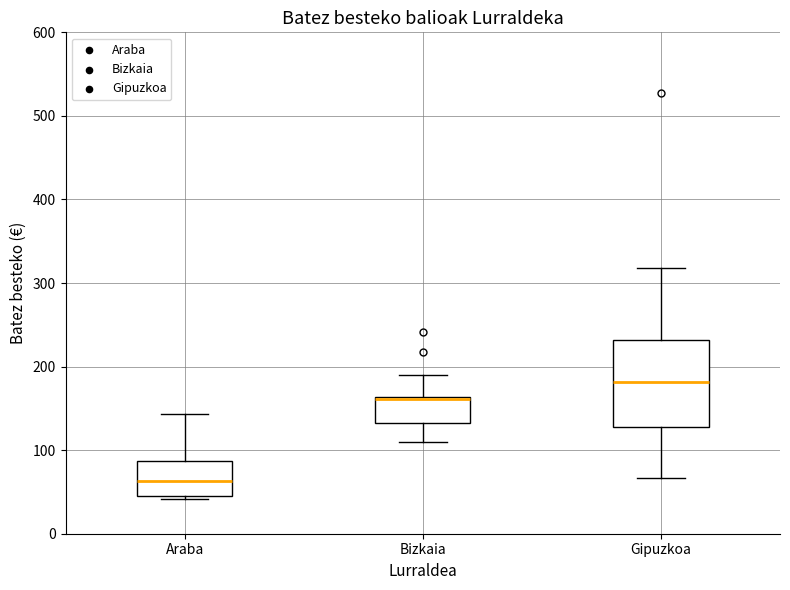

Which box has the highest median line?

Gipuzkoa